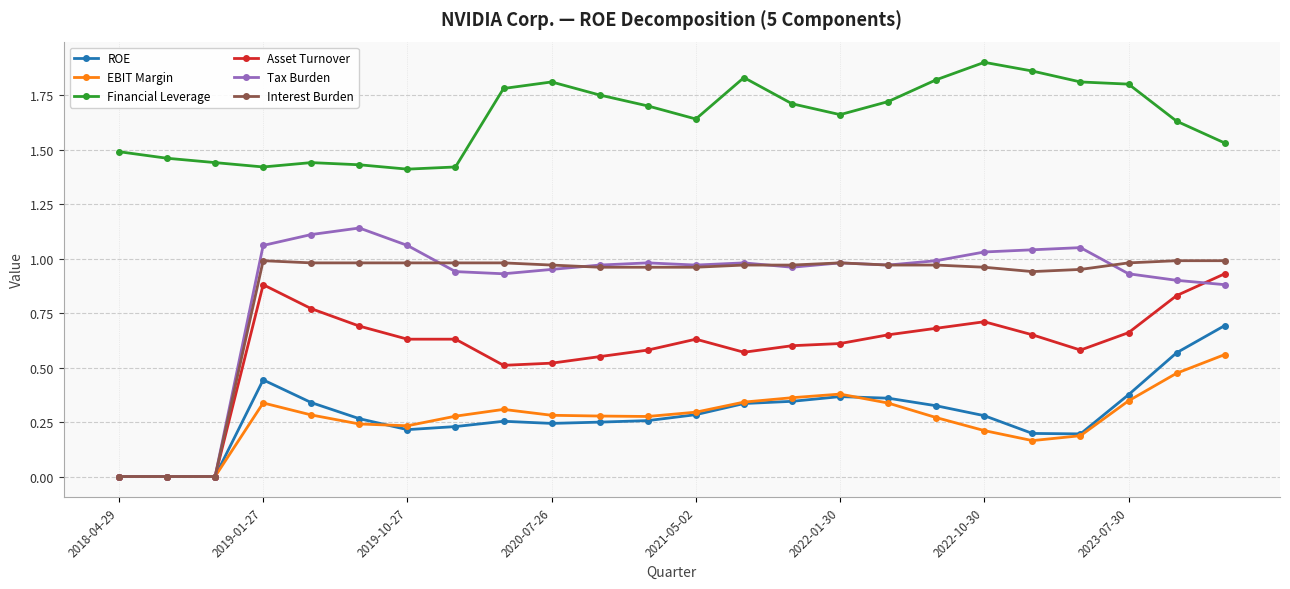

Which series has the largest total across all categories?

Financial Leverage